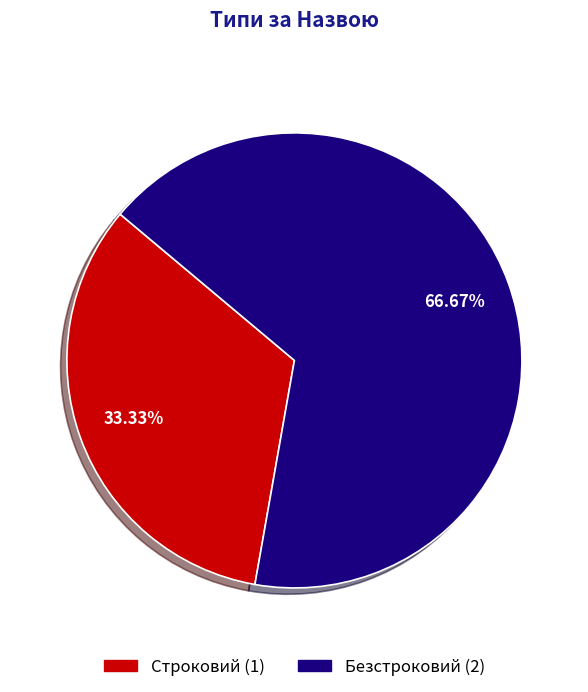

Combined, what portion of the pie is Строковий and Безстроковий?

100.0%